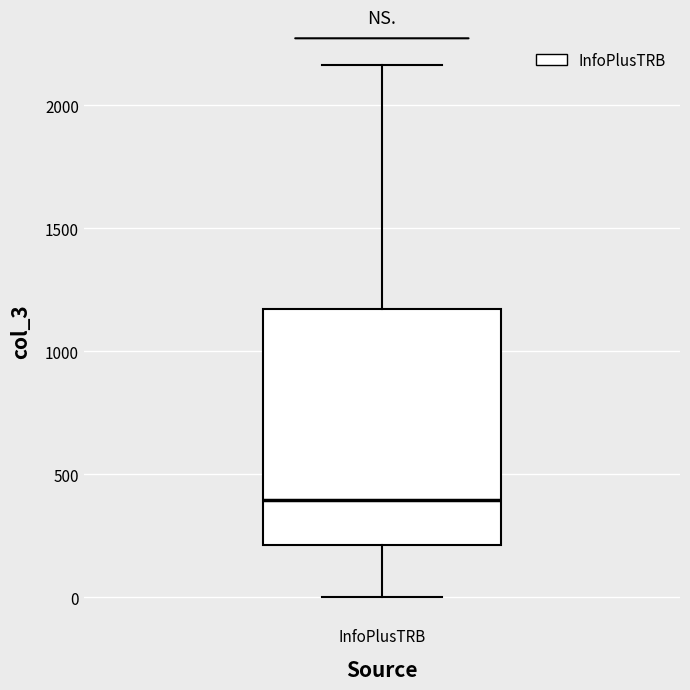

Read this box plot against the y-axis: the position of the median line, the range covered by the box, and the ends of both whiskers. The values are not printed on the chart, so give them approximately, as read against the axis.

median 400, box 200 to 1150, whiskers 0 to 2150